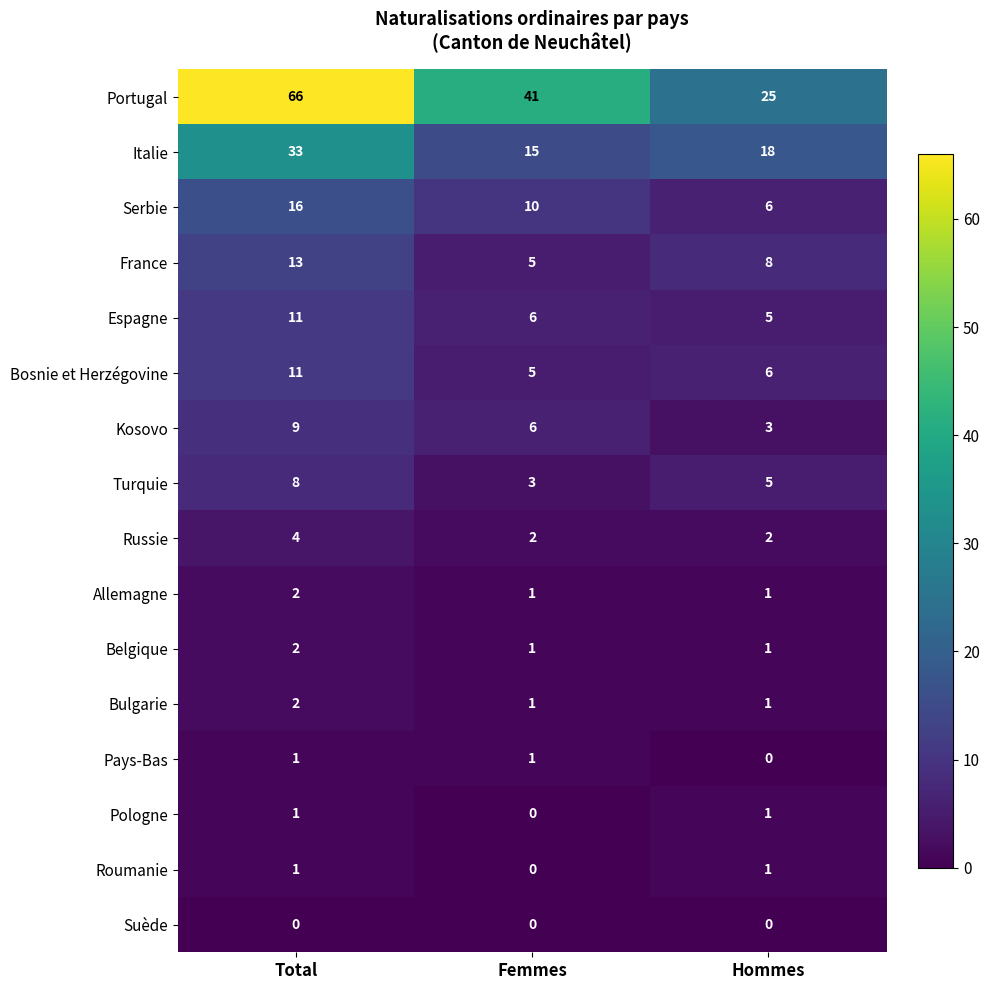

At which category is the sum across all series the highest?

Total